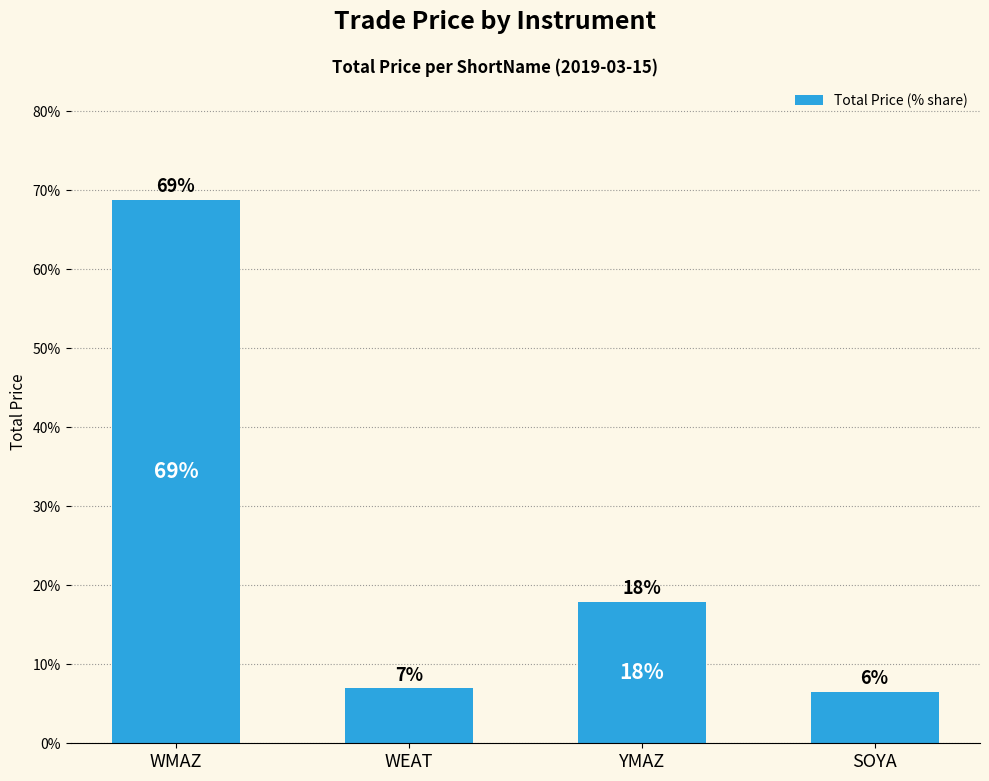

Read the value at SOYA.

6.5